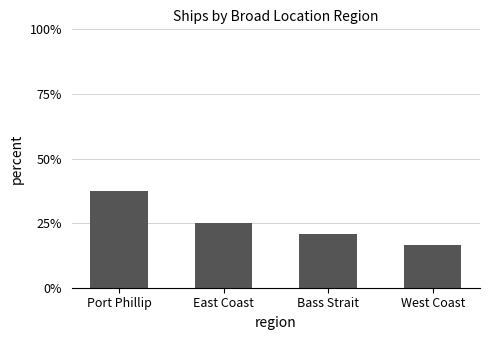

Reading right to left, list all the values displayed in this chart.

West Coast=16.7	Bass Strait=20.8	East Coast=25.0	Port Phillip=37.5